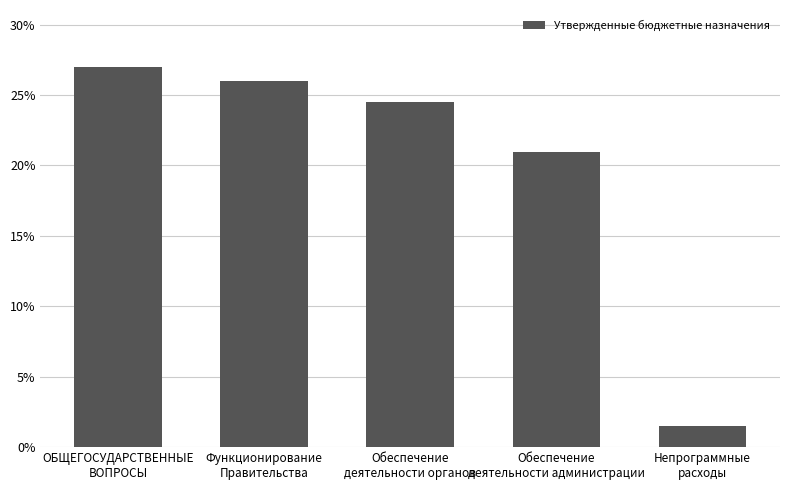

What is the difference between the values at ОБЩЕГОСУДАРСТВЕННЫЕ
ВОПРОСЫ and Функционирование
Правительства?

1.0